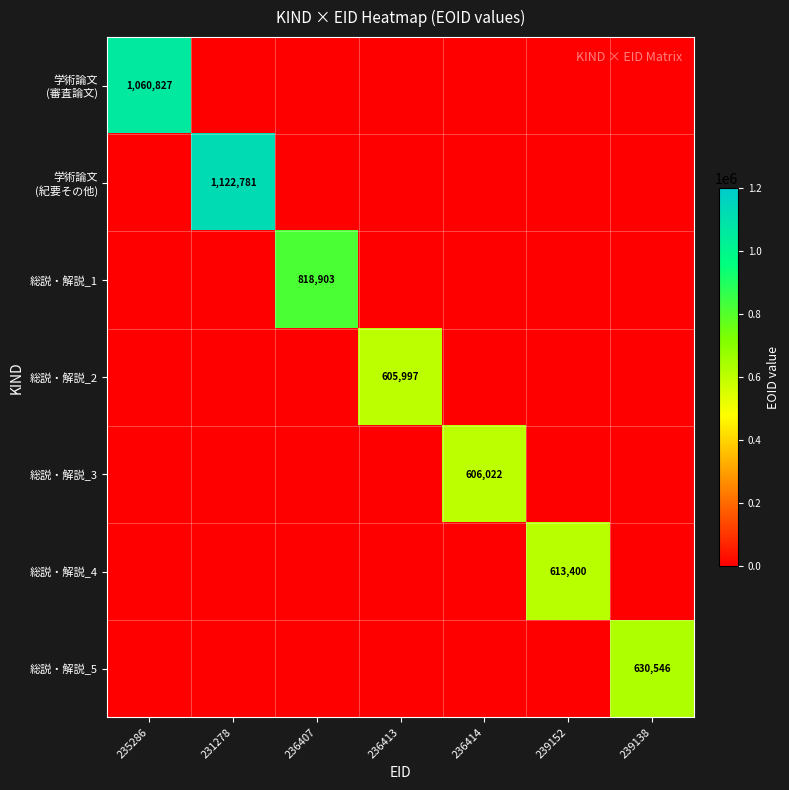

How many positive values does the 総説・解説_5 series have?

1